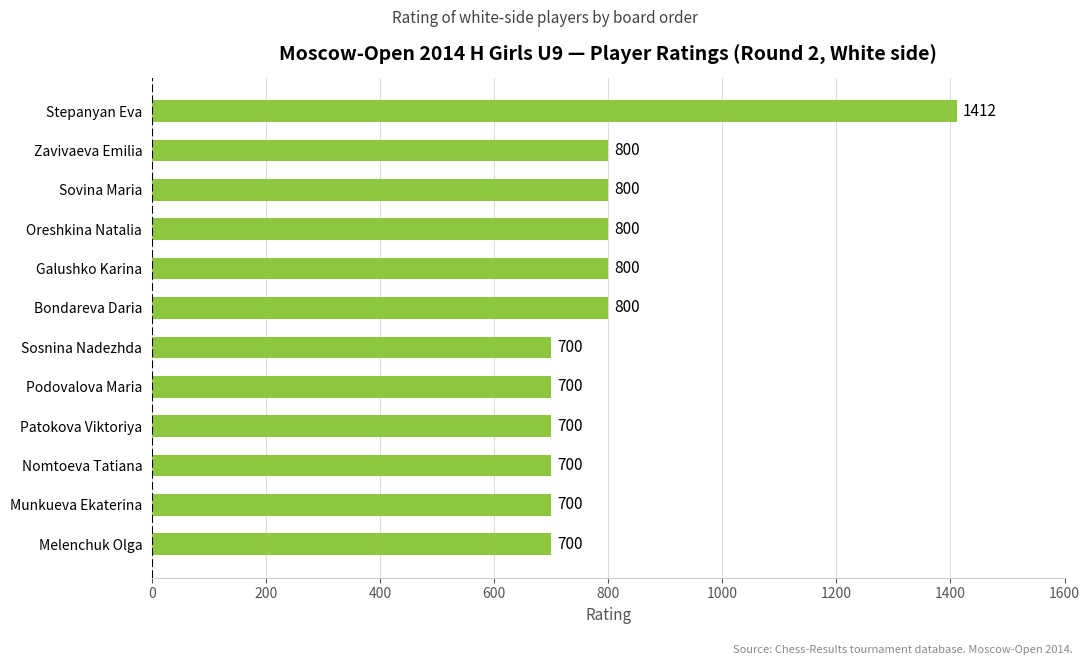

What is the label of the 8th bar from the bottom?

Galushko Karina